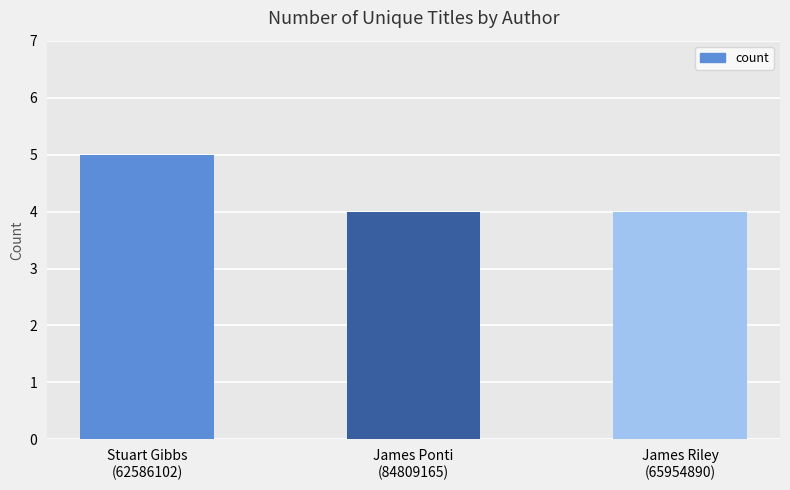

Reading right to left, what are all the values shown in this chart?

James Riley
(65954890)=4	James Ponti
(84809165)=4	Stuart Gibbs
(62586102)=5